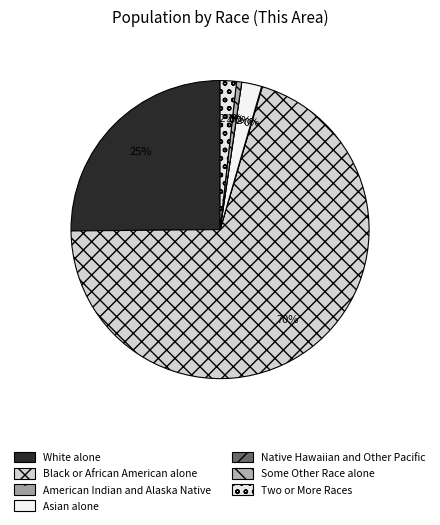

To the nearest percent, what is the difference between the White alone and Asian alone slice percentages?

23%